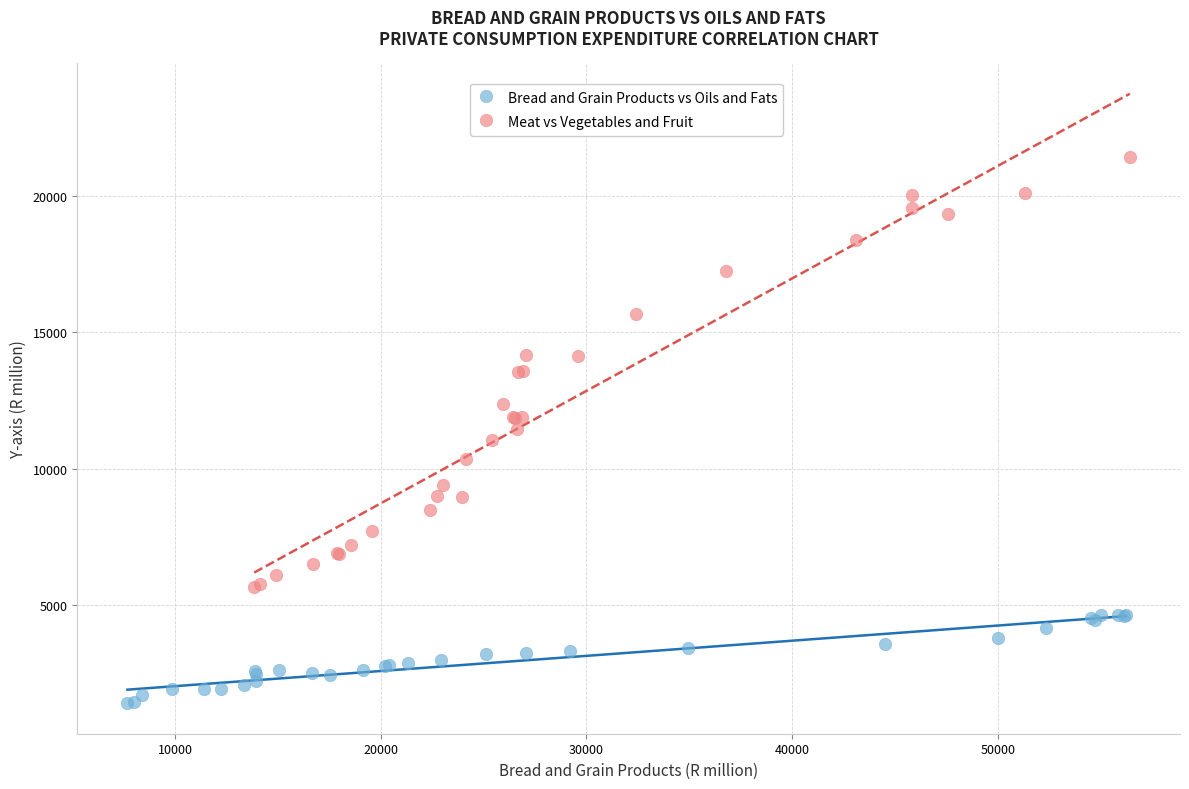

Which series contains the lowest Y value?

Bread and Grain Products vs Oils and Fats